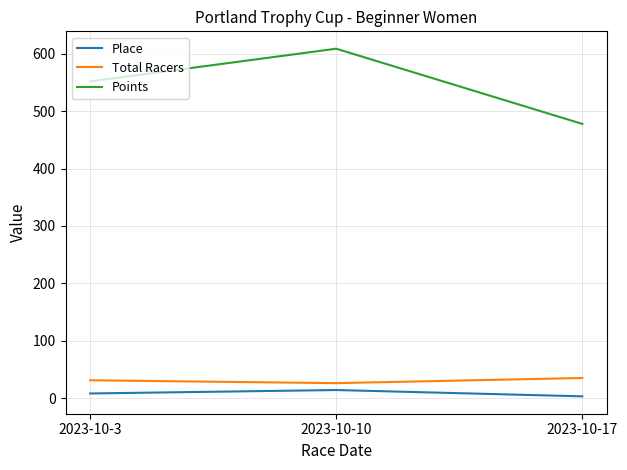

Which label corresponds to the largest value in the chart?

2023-10-10